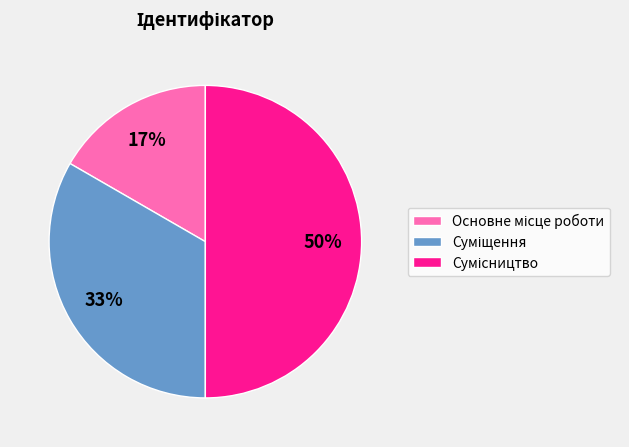

To the nearest percent, what is the average slice percentage?

33%